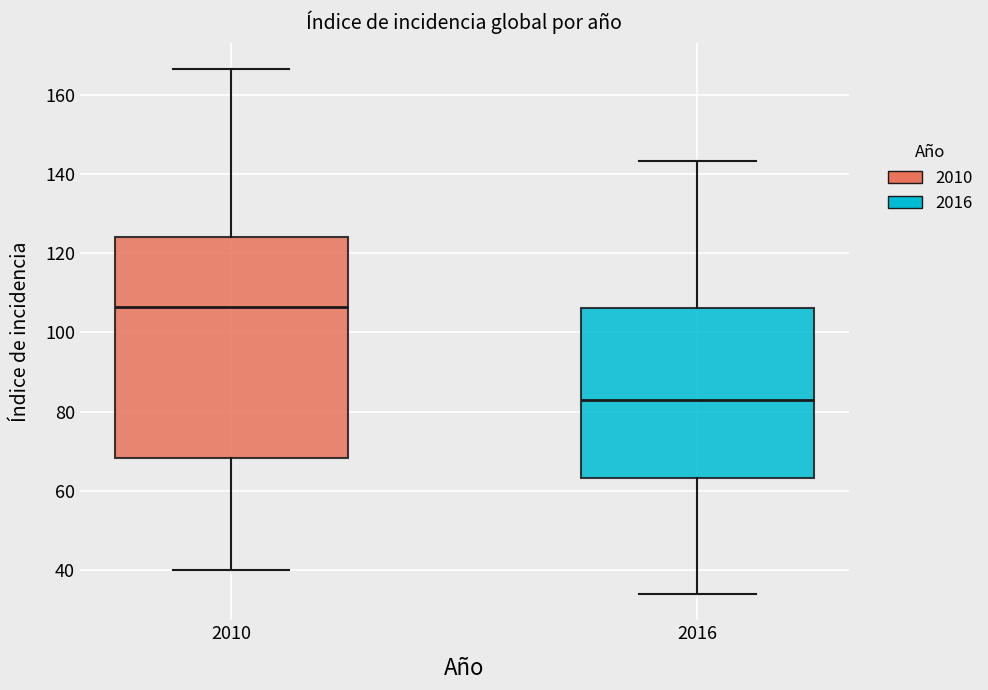

Reading left to right, read every box against the y-axis: the position of its median line, the range the box covers, and the ends of its whiskers. The values are not printed on the chart, so give them approximately, as read against the axis.

2010: median 106, box 68 to 124, whiskers 40 to 166
2016: median 84, box 64 to 106, whiskers 34 to 144